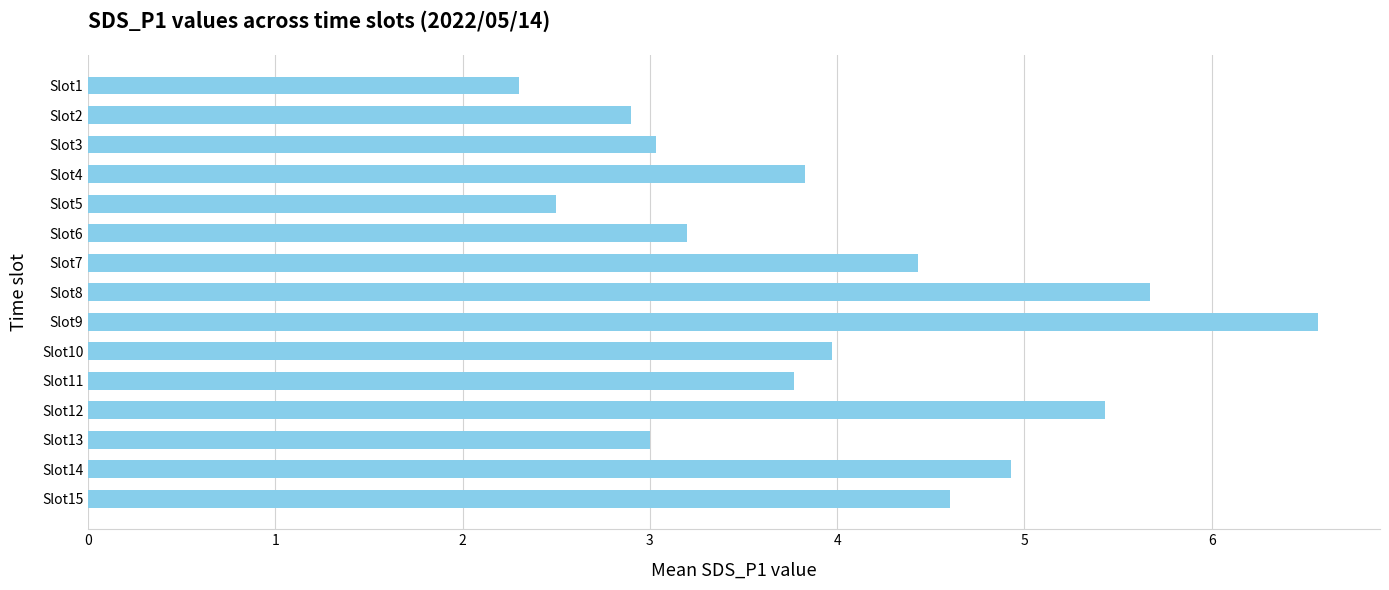

What is the sum of the values at Slot13 and Slot9?

9.6